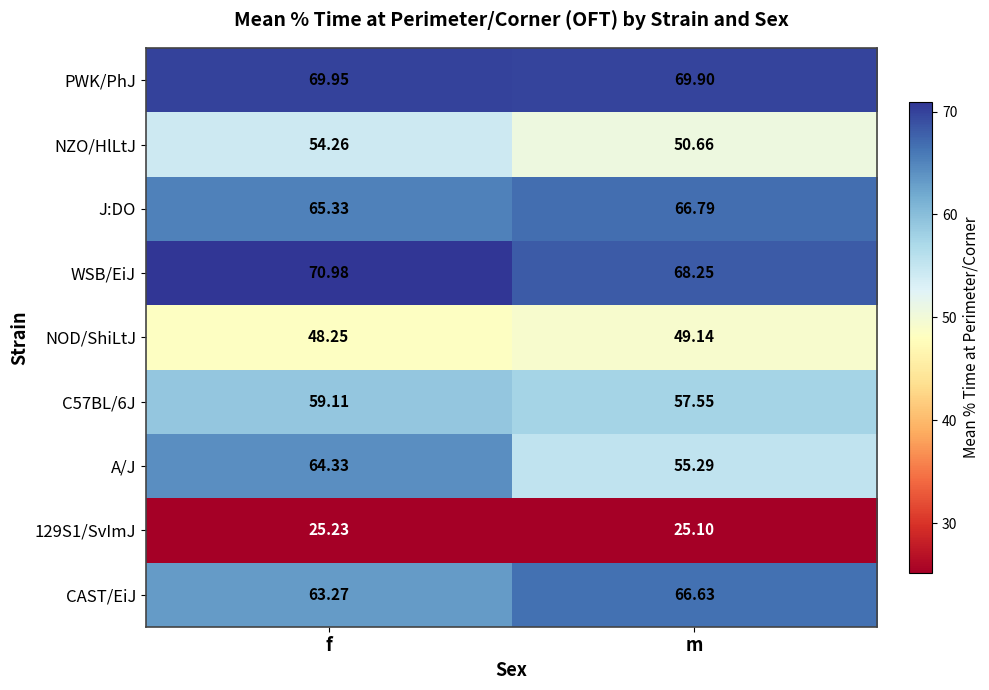

What is the difference between the highest and lowest values at m?

44.8